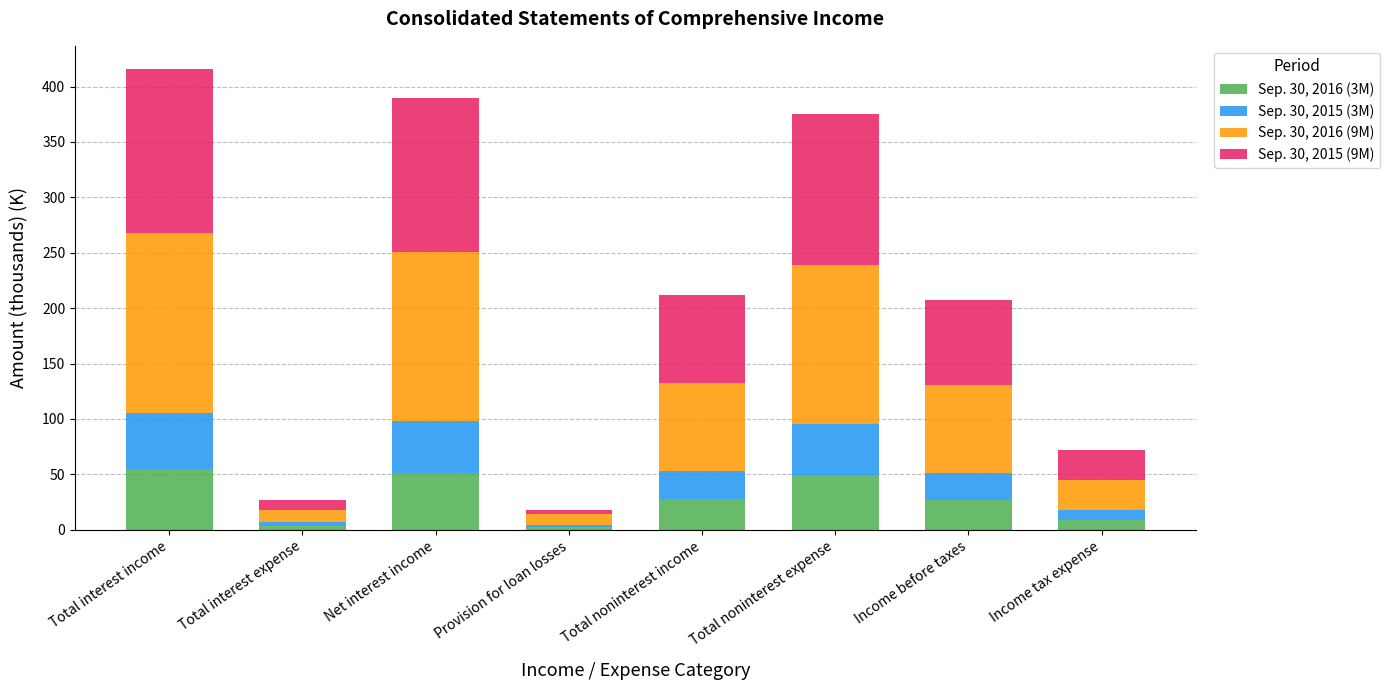

What is the total value across all series at Total noninterest expense?

375.5